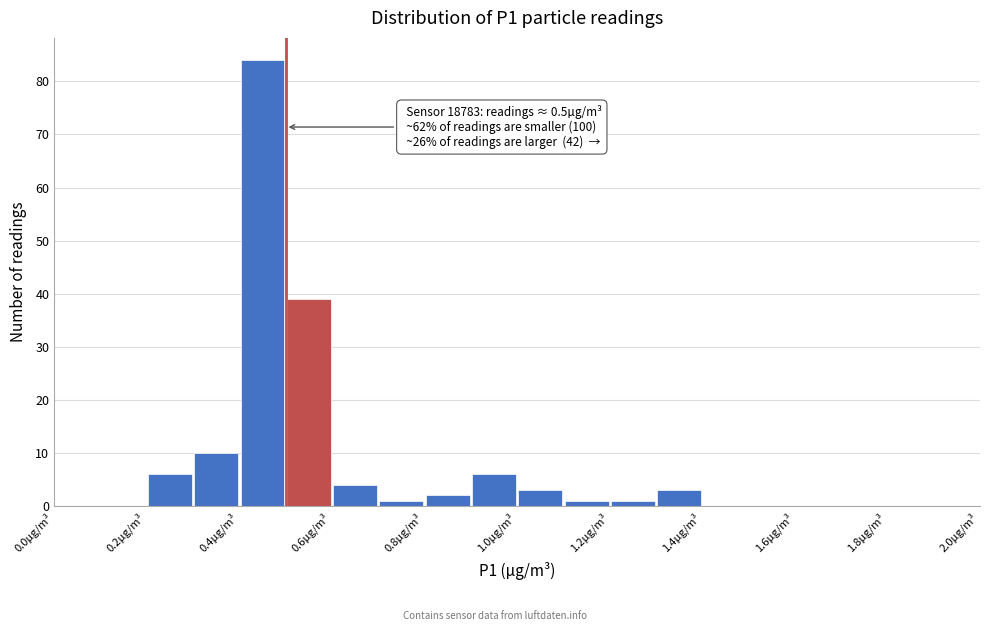

Over which range of the x-axis is the bar tallest?

0.4 to 0.5